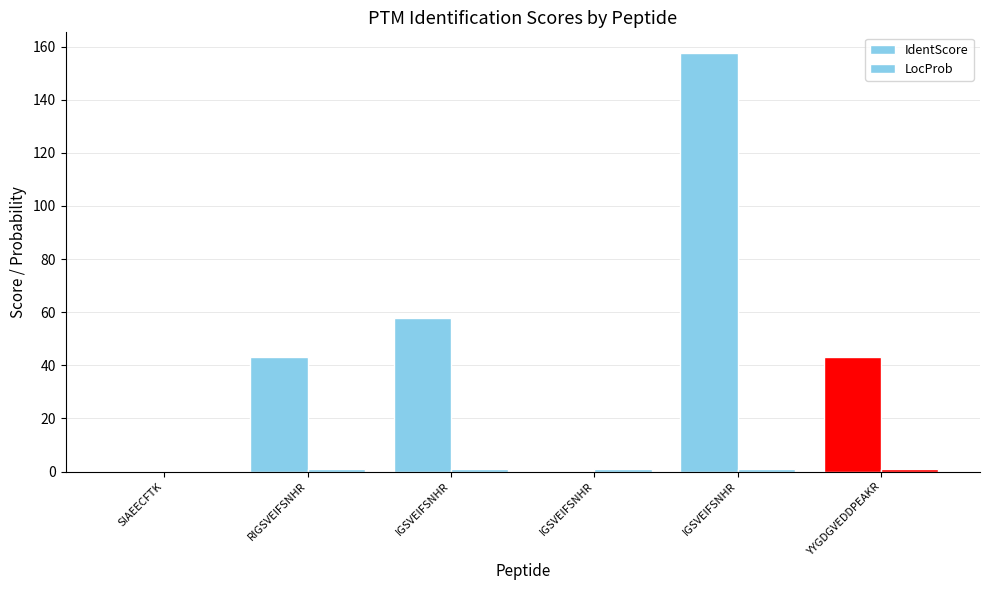

Are the bars grouped side by side (vs. stacked)?

Yes